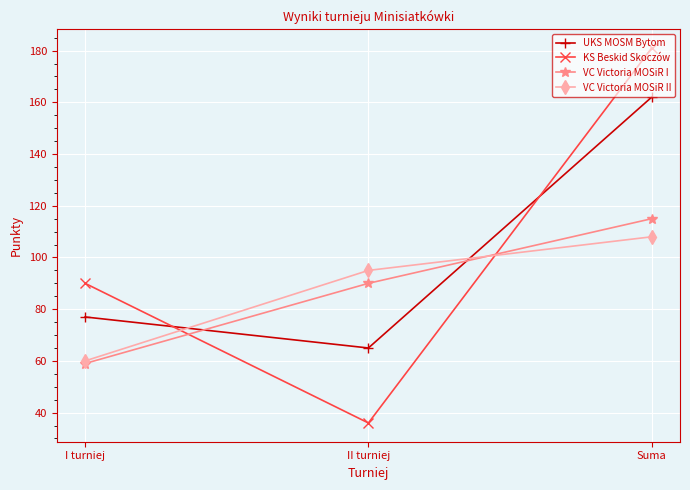

What is the value of the UKS MOSM Bytom point at the 3rd from the left?

162